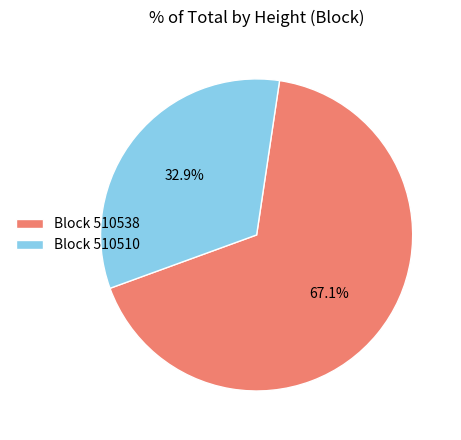

Is Block 510538 the majority of the pie?

Yes